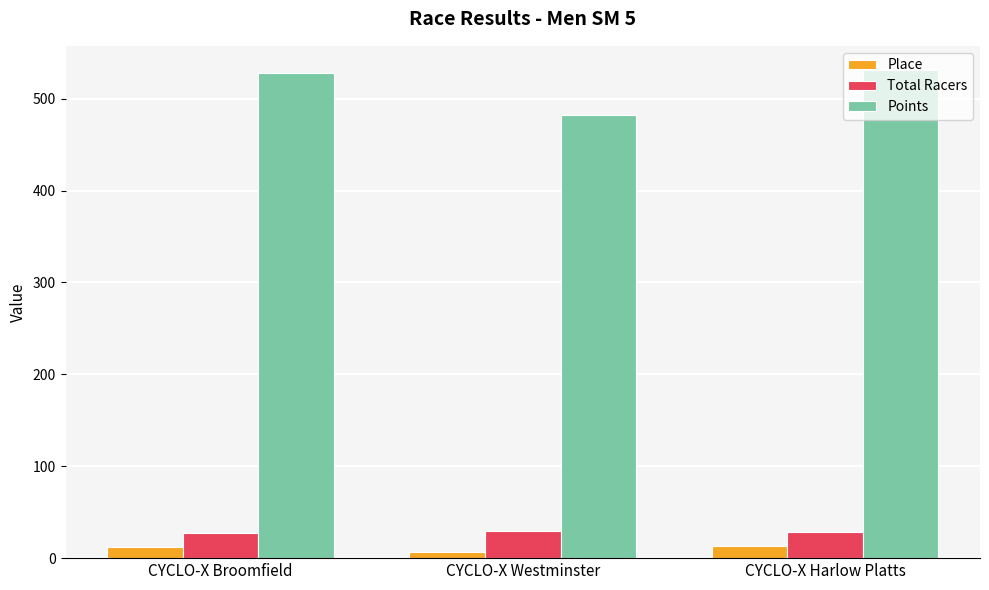

List the series in order of their peak value, lowest first.

Place, Total Racers, Points